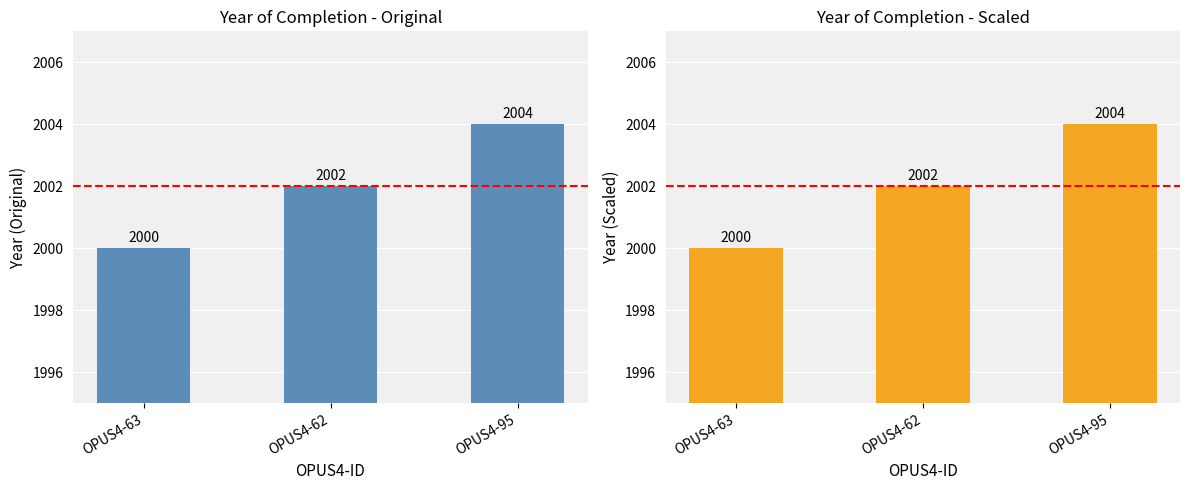

What is the maximum value shown in the chart?

2004